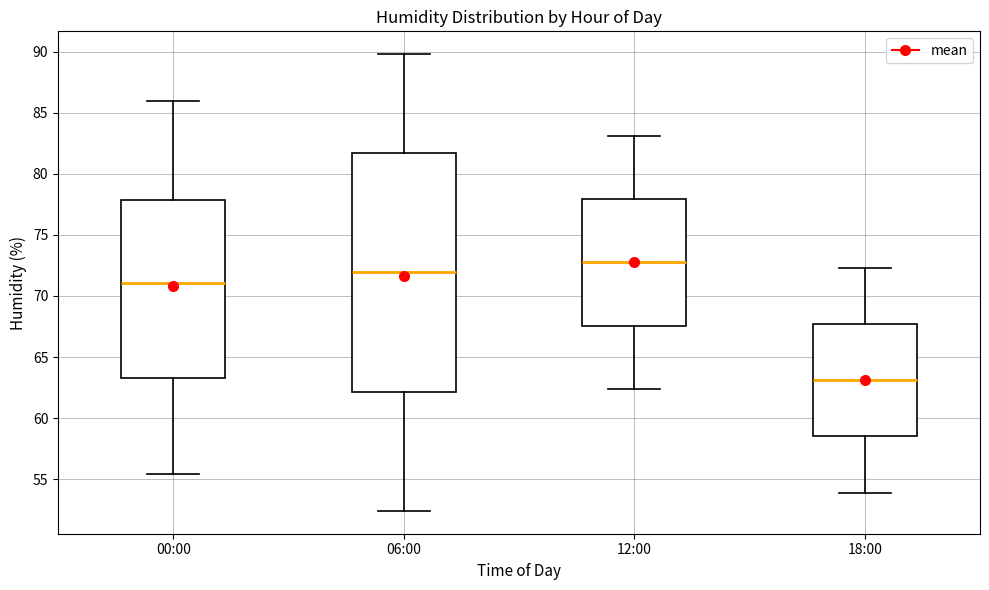

Which box's median line is the highest?

12:00